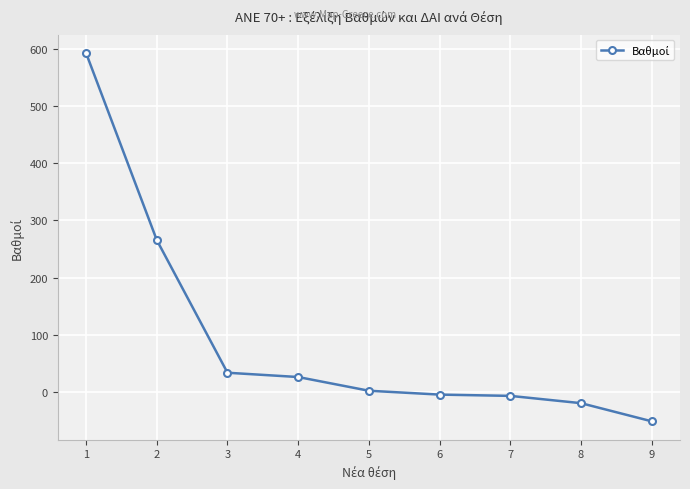

Read the value at 9.

-51.5